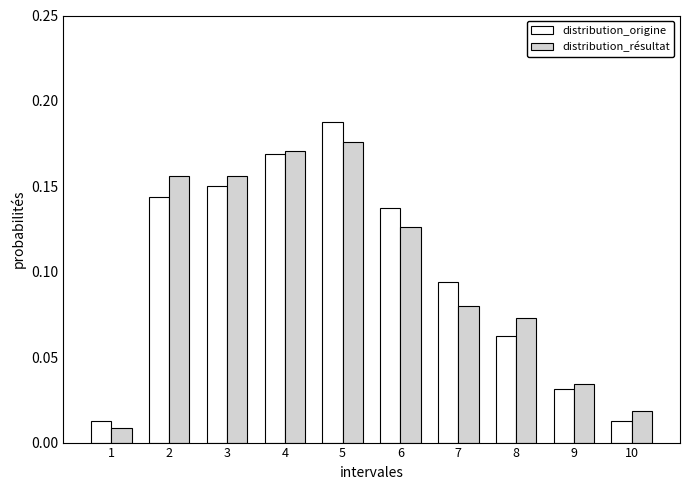

What is the total value across all series at 5?

0.4